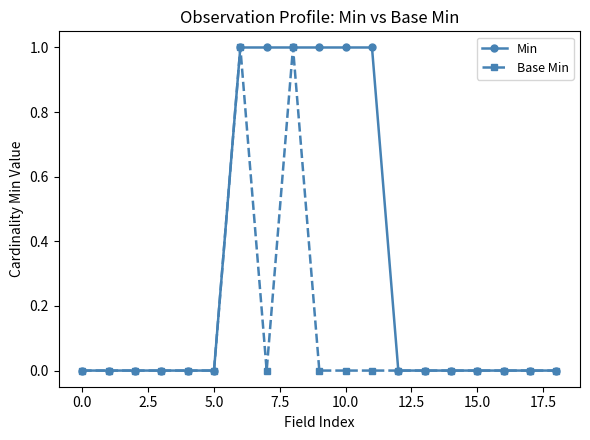

What are all the series names shown in the legend?

Min, Base Min